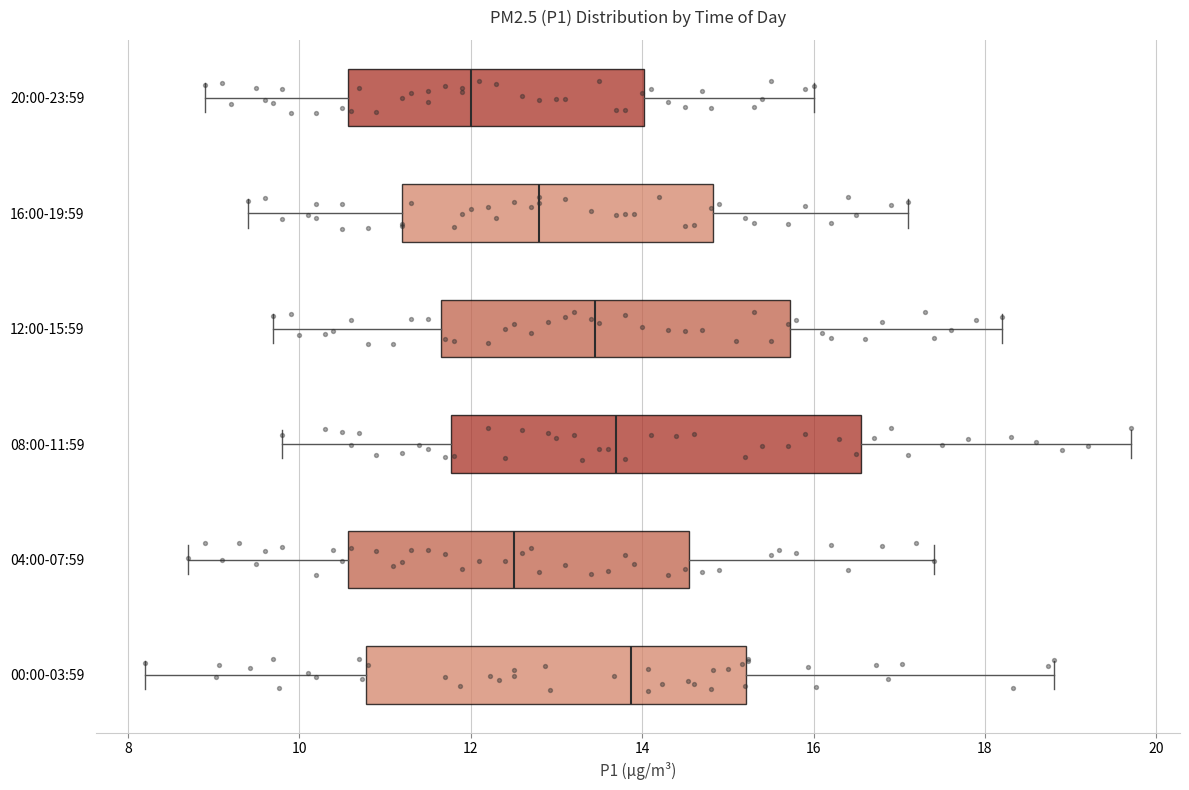

Comparing the boxes themselves (not the whiskers), which one is the widest?

08:00-11:59